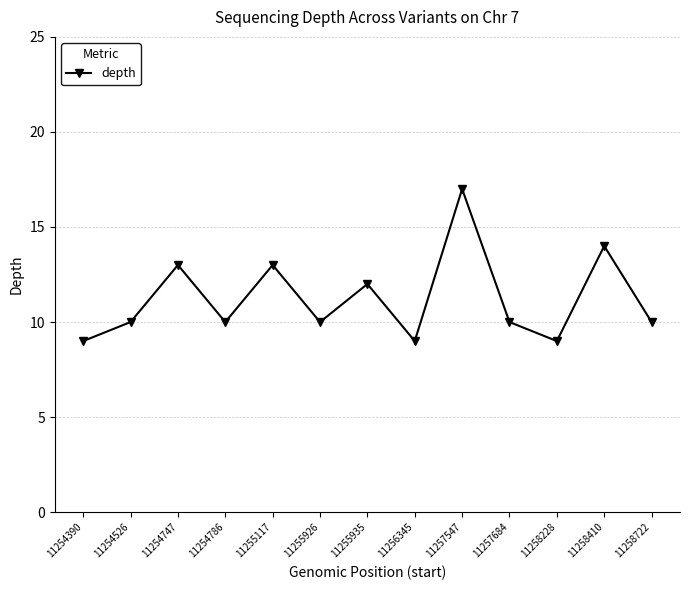

What is the sum of the values at 11257547 and 11254747?

30